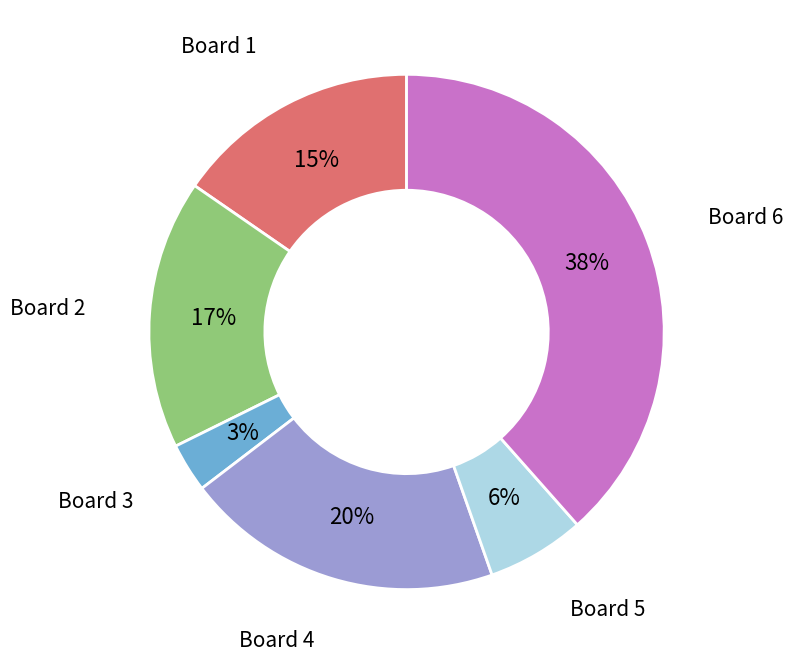

Count the number of slices in the pie.

6